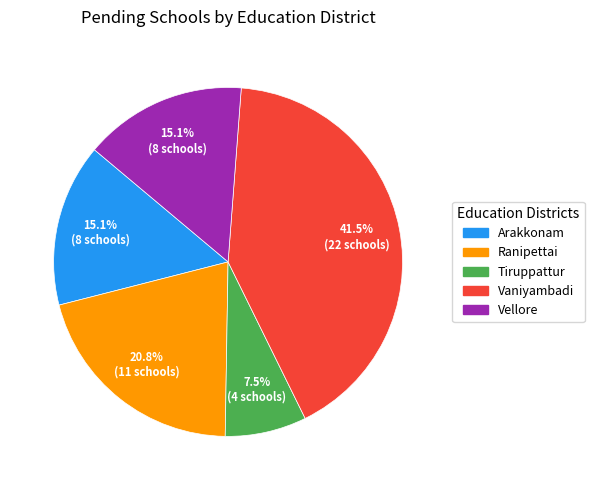

Count the number of slices in the pie.

5